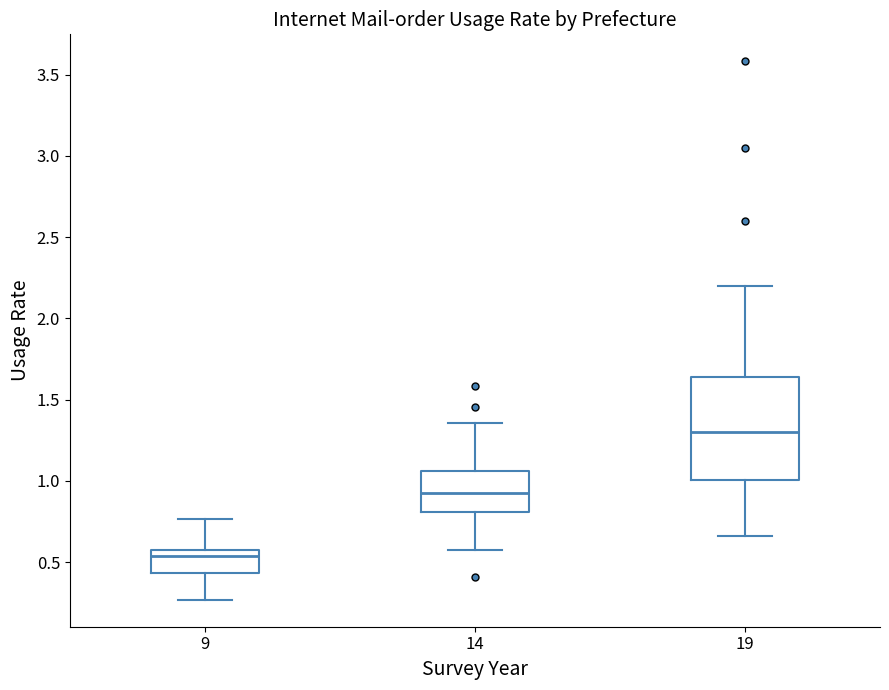

Reading left to right, read every box against the y-axis: the position of its median line, the range the box covers, and the ends of its whiskers. The values are not printed on the chart, so give them approximately, as read against the axis.

9: median 0.55, box 0.45 to 0.60, whiskers 0.25 to 0.75
14: median 0.95, box 0.80 to 1.05, whiskers 0.60 to 1.35
19: median 1.30, box 1.00 to 1.65, whiskers 0.65 to 2.20